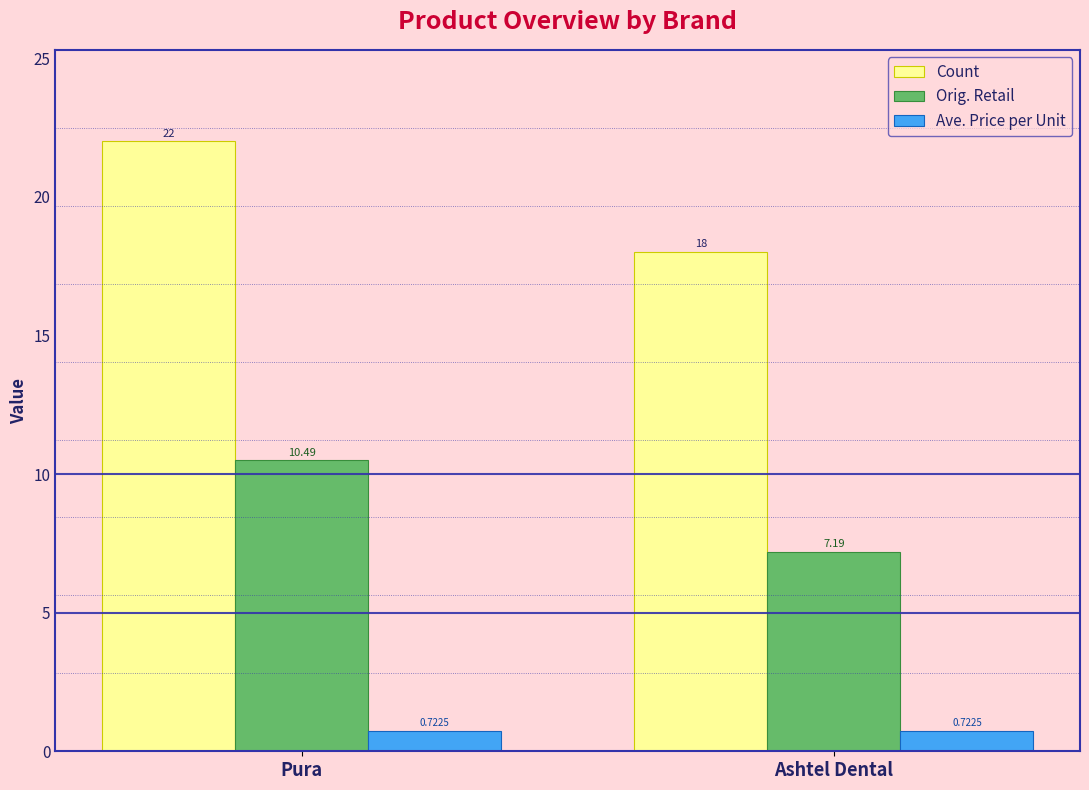

List the series in order of their peak value, highest first.

Count, Orig. Retail, Ave. Price per Unit